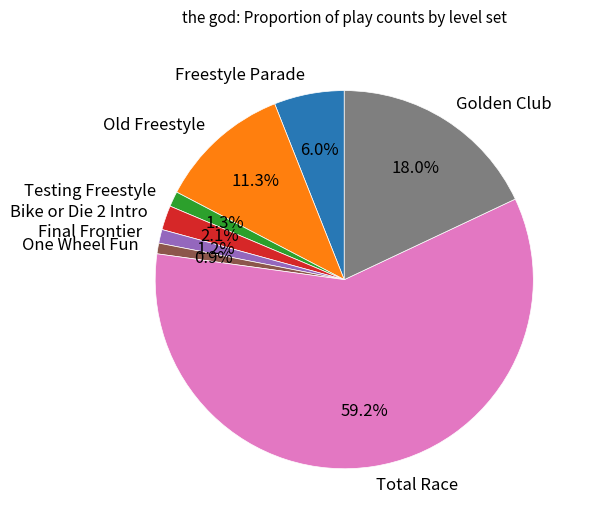

What is the largest slice in the pie chart?

Total Race